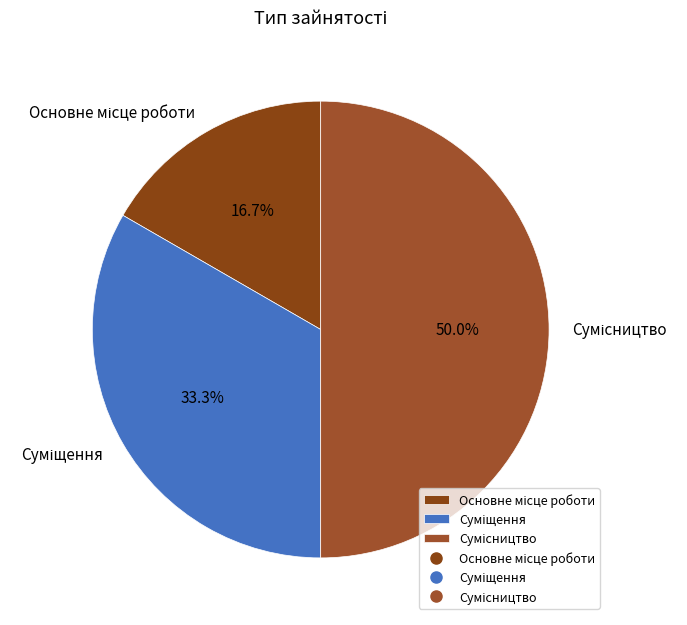

To the nearest percent, what portion does Основне місце роботи represent?

17%